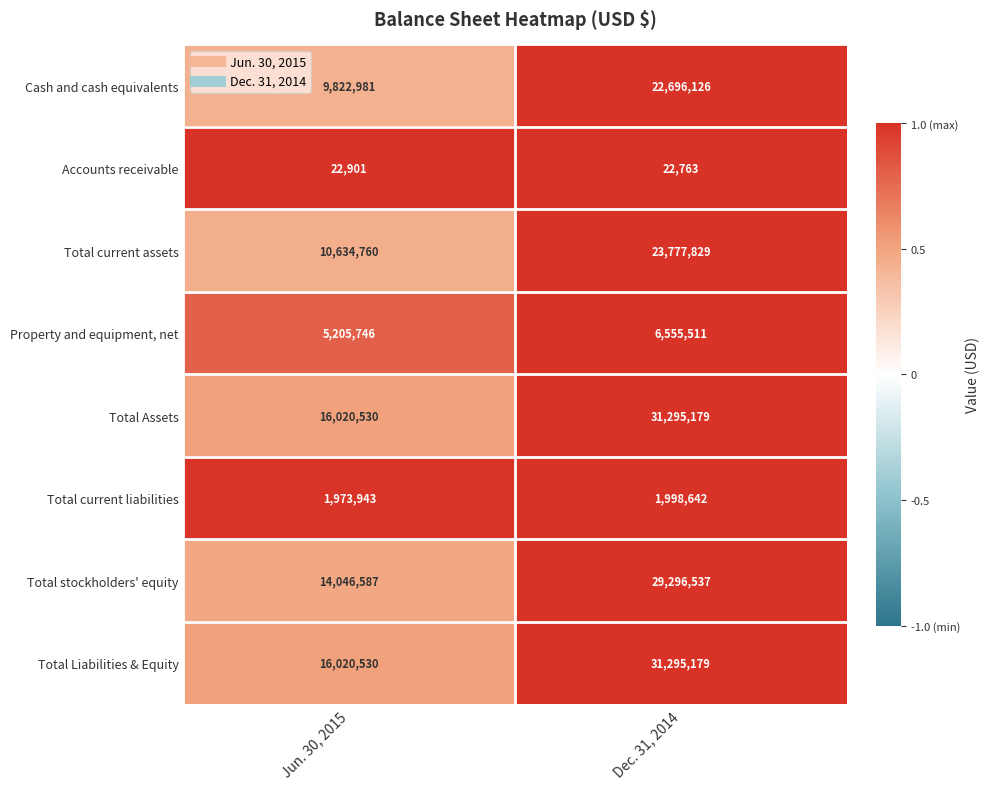

What is the difference between the maximum and minimum values in the Property and equipment, net series?

1349765